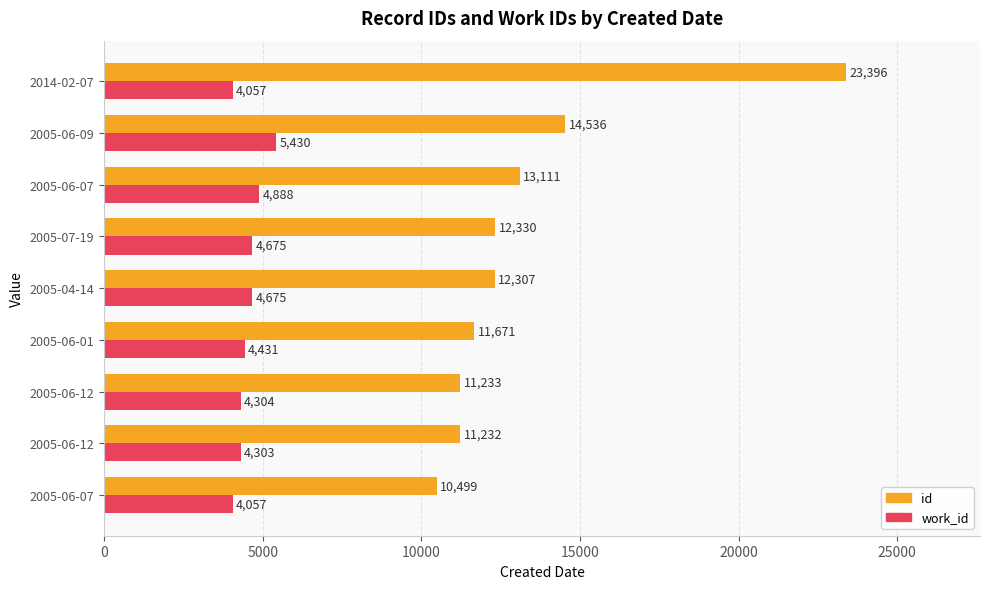

What are all the series names shown in the legend?

id, work_id